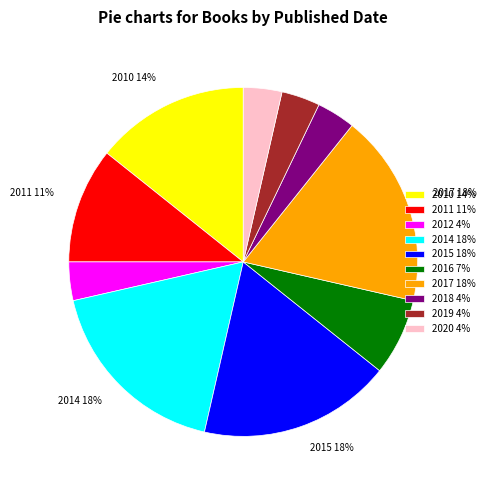

To the nearest percent, what is the difference between the largest and smallest slice percentages?

14%